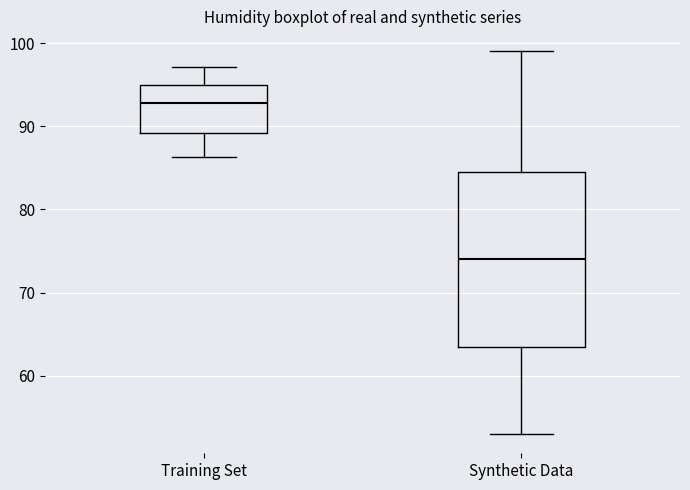

Which box's median line is the highest?

Training Set